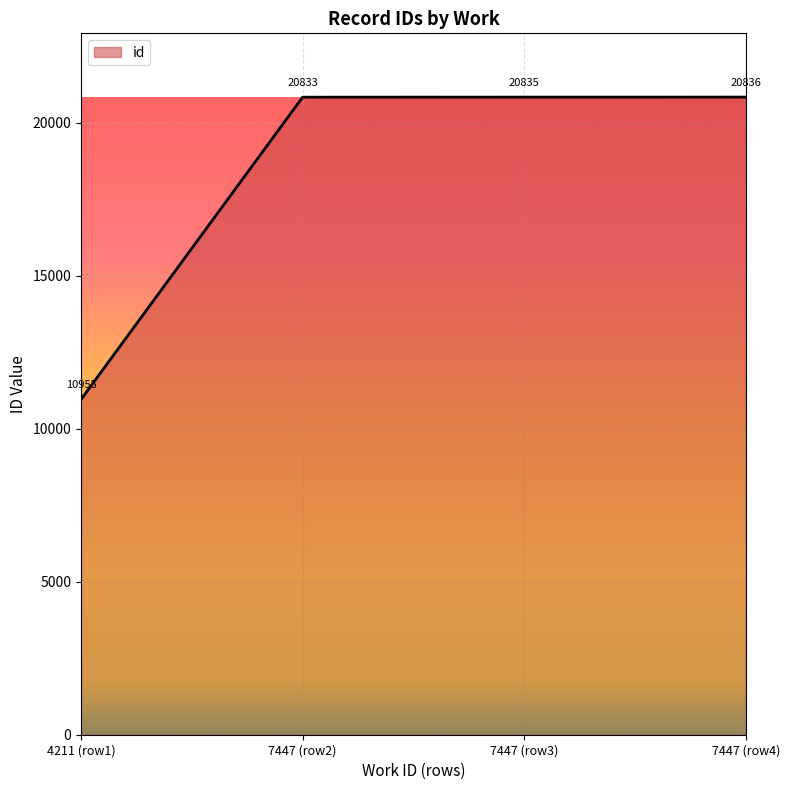

Is it true that the value at 4211 (row1) is 16281?

False